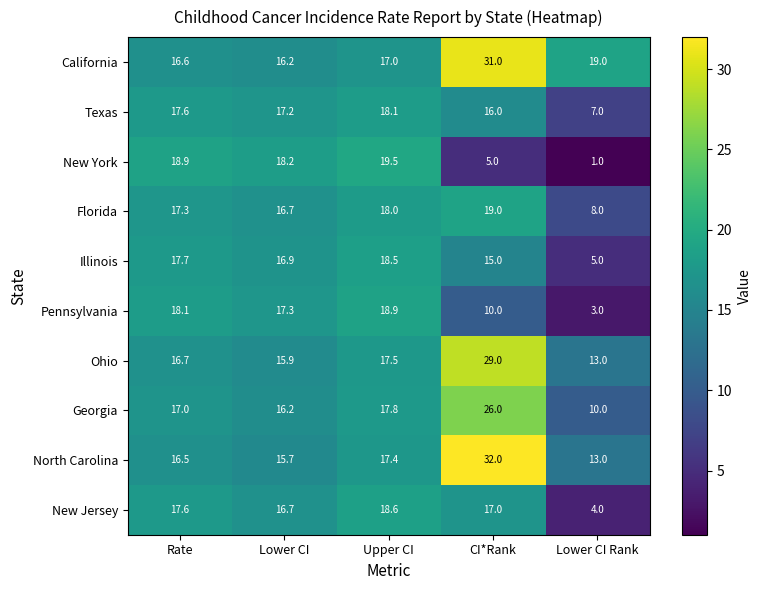

Which category has the highest value across all series?

CI*Rank